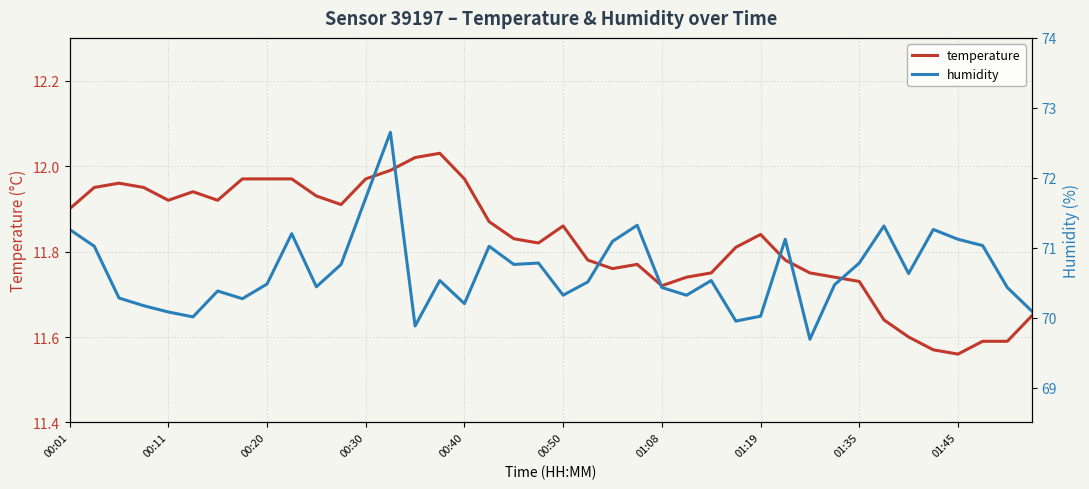

Reading left to right, extract all data points from this chart.

temperature: 11.9	11.9	12.0	11.9	11.9	11.9	11.9	12.0	12.0	12.0	11.9	11.9	12.0	12.0	12.0	12.0	12.0	11.9	11.8	11.8	11.9	11.8	11.8	11.8	11.7	11.7	11.8	11.8	11.8	11.8	11.8	11.7	11.7	11.6	11.6	11.6	11.6	11.6	11.6	11.7
humidity: 71.3	71.0	70.3	70.2	70.1	70.0	70.4	70.3	70.5	71.2	70.4	70.8	71.7	72.7	69.9	70.5	70.2	71.0	70.8	70.8	70.3	70.5	71.1	71.3	70.4	70.3	70.5	70.0	70.0	71.1	69.7	70.5	70.8	71.3	70.6	71.3	71.1	71.0	70.4	70.1